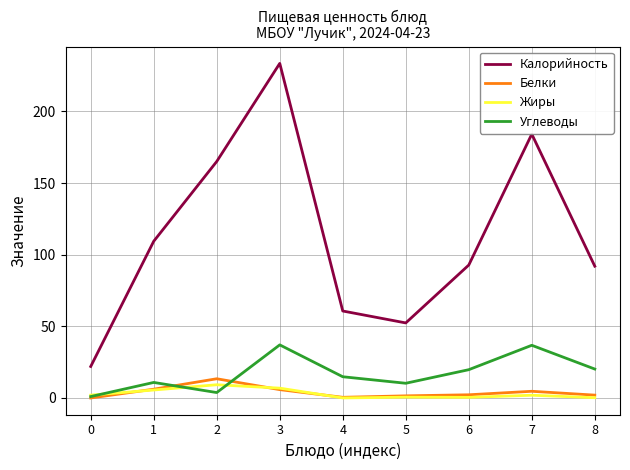

What are all the series names shown in the legend?

Калорийность, Белки, Жиры, Углеводы